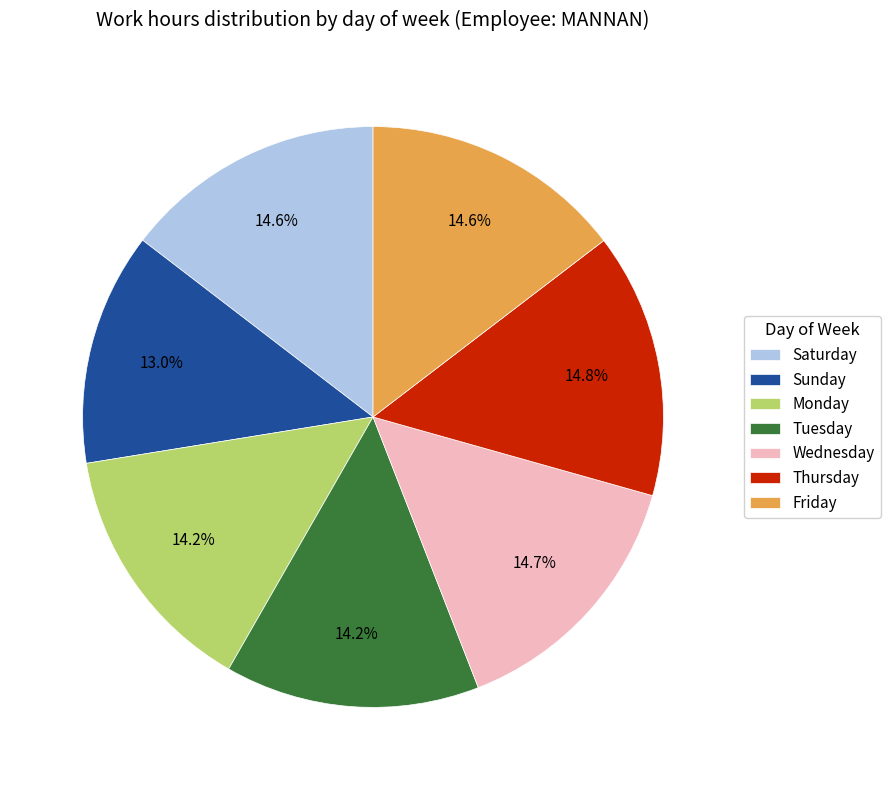

What portion of the pie excludes Thursday?

85.2%